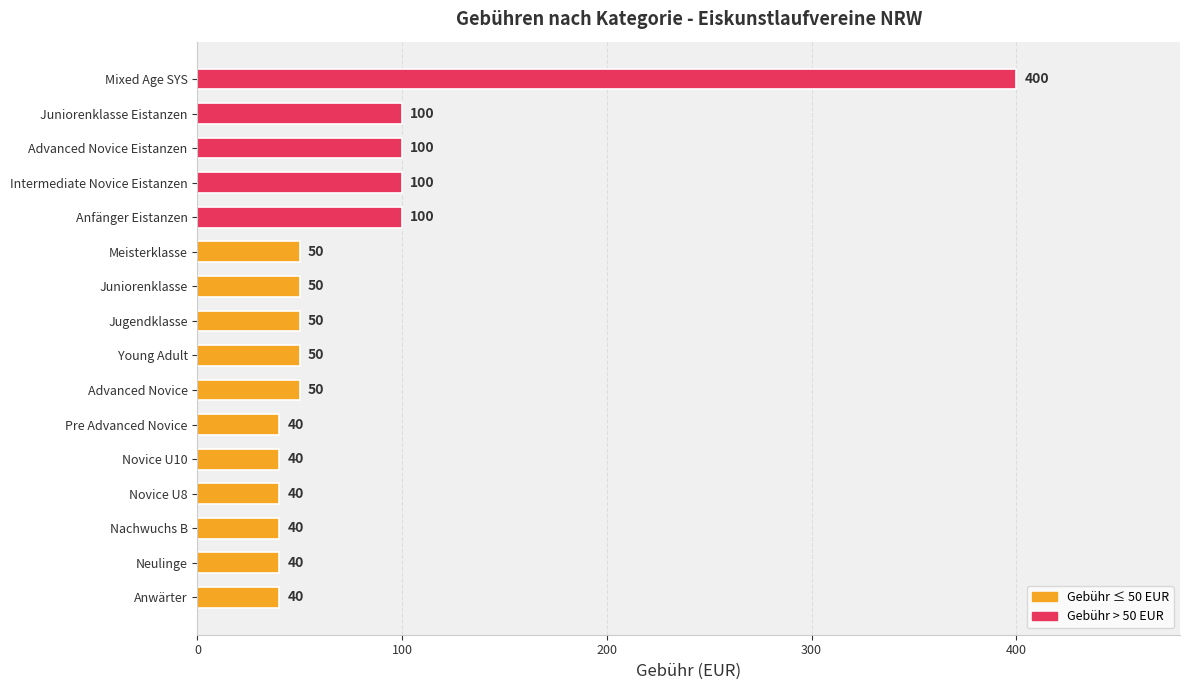

What is the change in value from Pre Advanced Novice to Jugendklasse?

+10